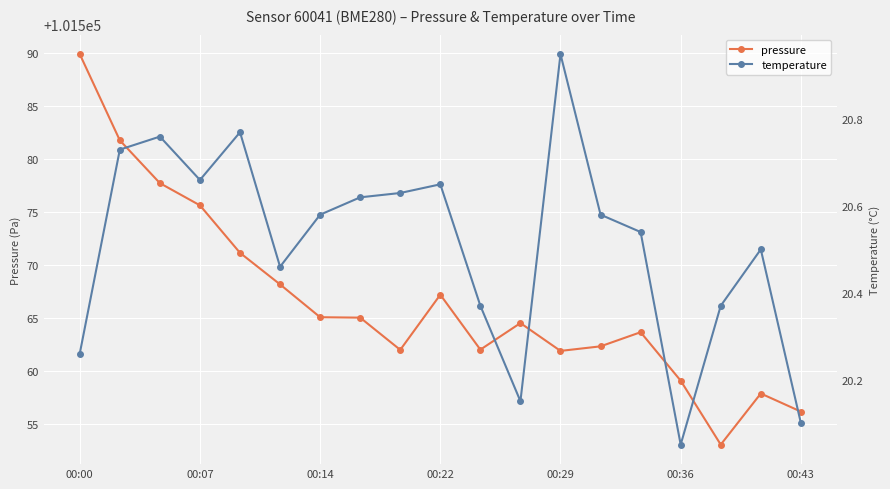

Which series has the largest total across all categories?

pressure